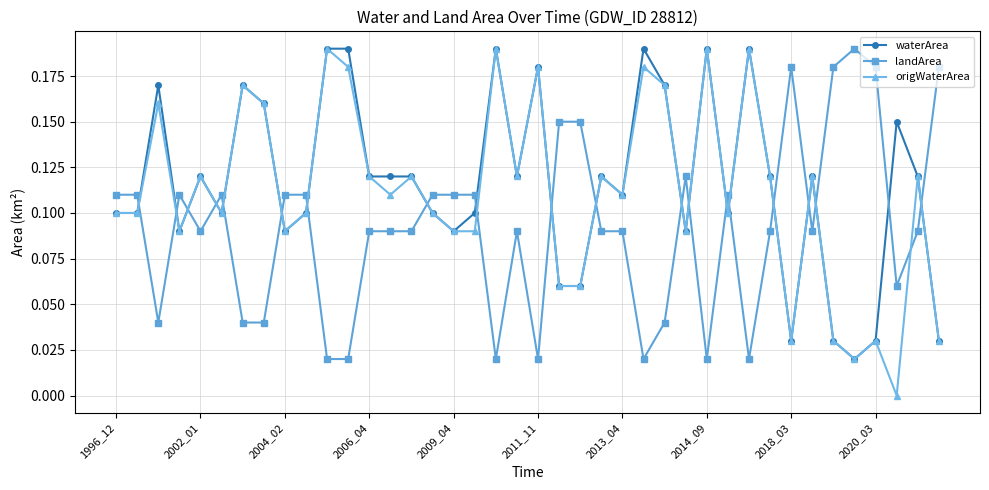

Which series ends up on top after the final intersection of landArea and waterArea?

landArea